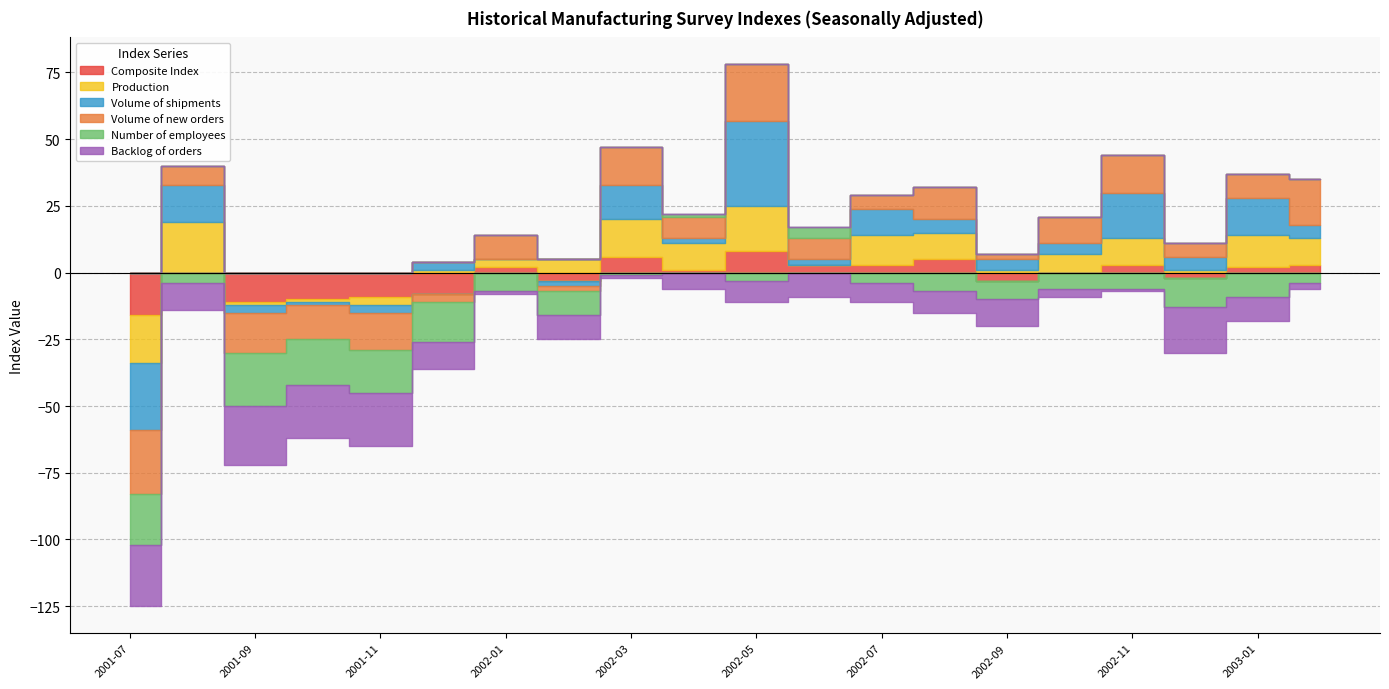

How many data points in Backlog of orders are above -9?

9